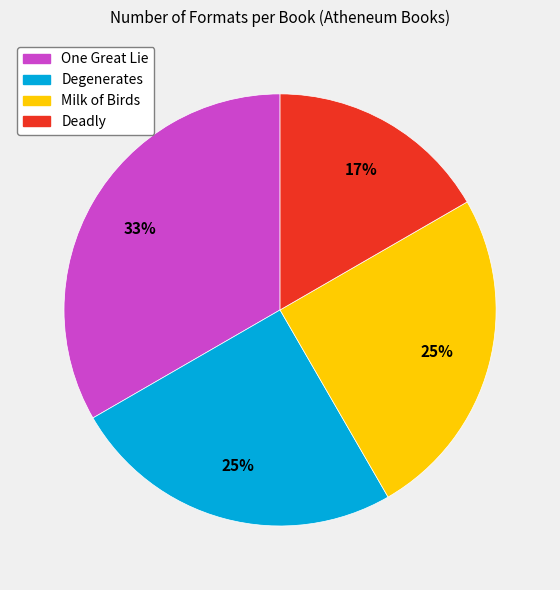

The Deadly slice represents 4% of the pie. True or false?

False